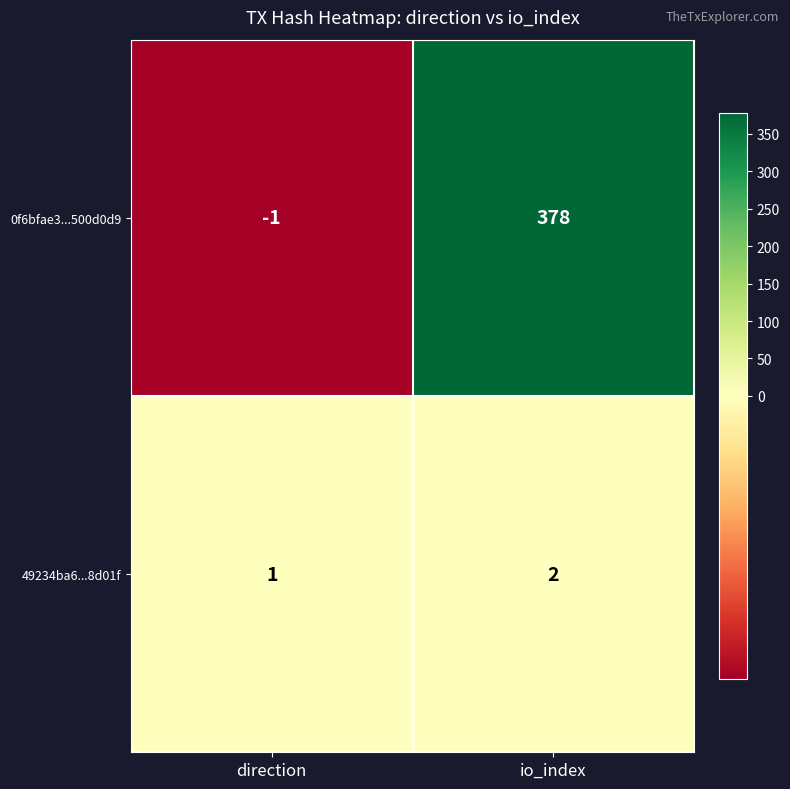

The value of 49234ba6...8d01f at direction is 0. True or false?

False